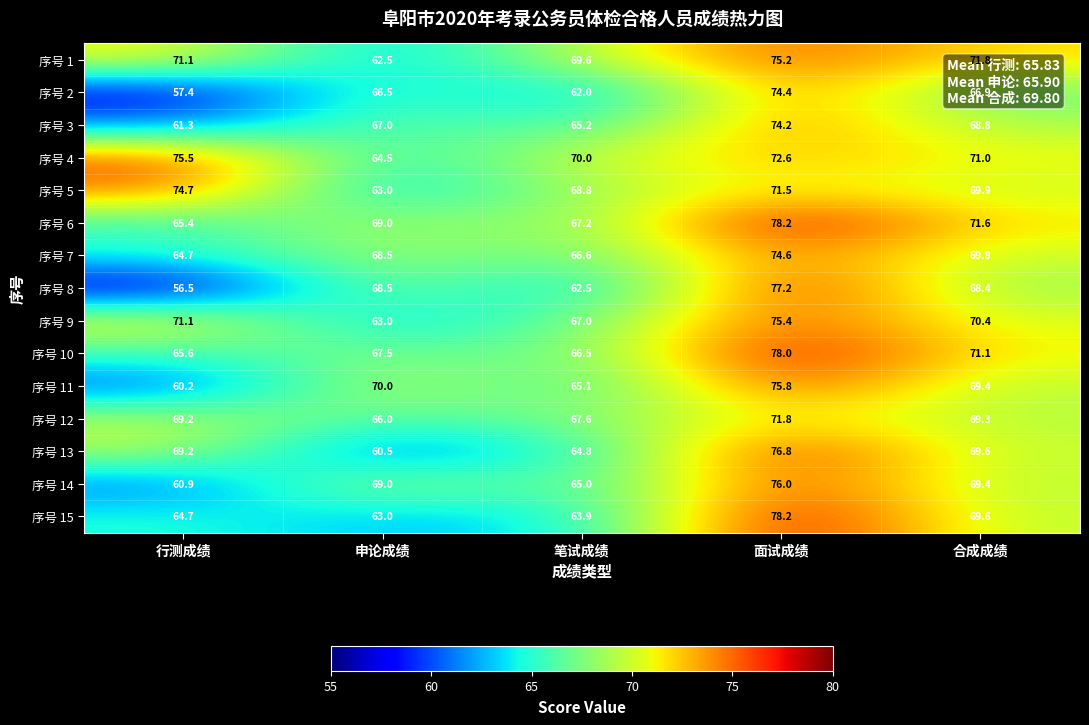

Which series has the largest total across all categories?

序号 4